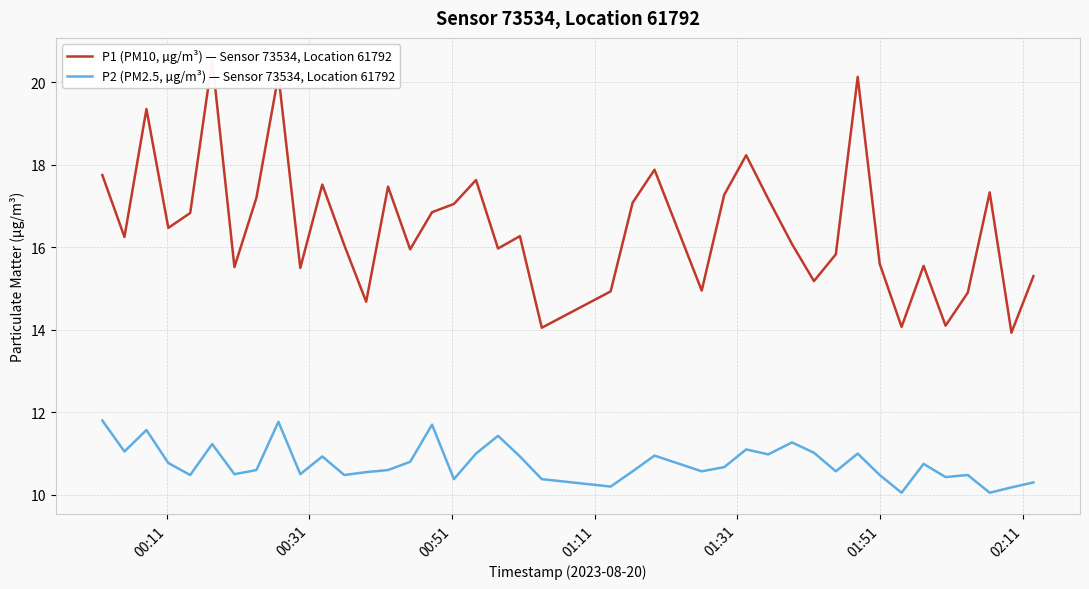

True or false: P1 (PM10, µg/m³) — Sensor 73534, Location 61792 has more than 0 points higher than both neighbors.

True